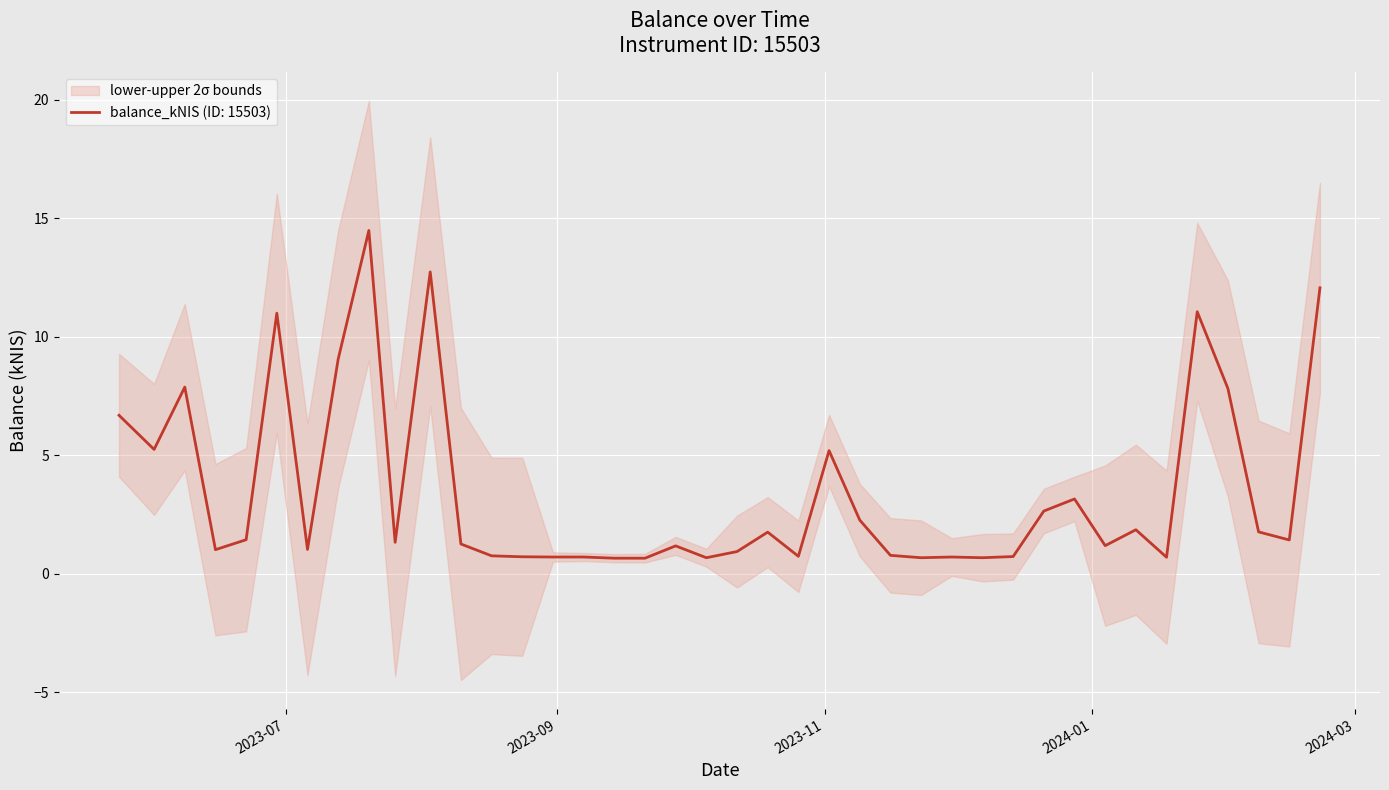

How many series are shown in this chart?

1